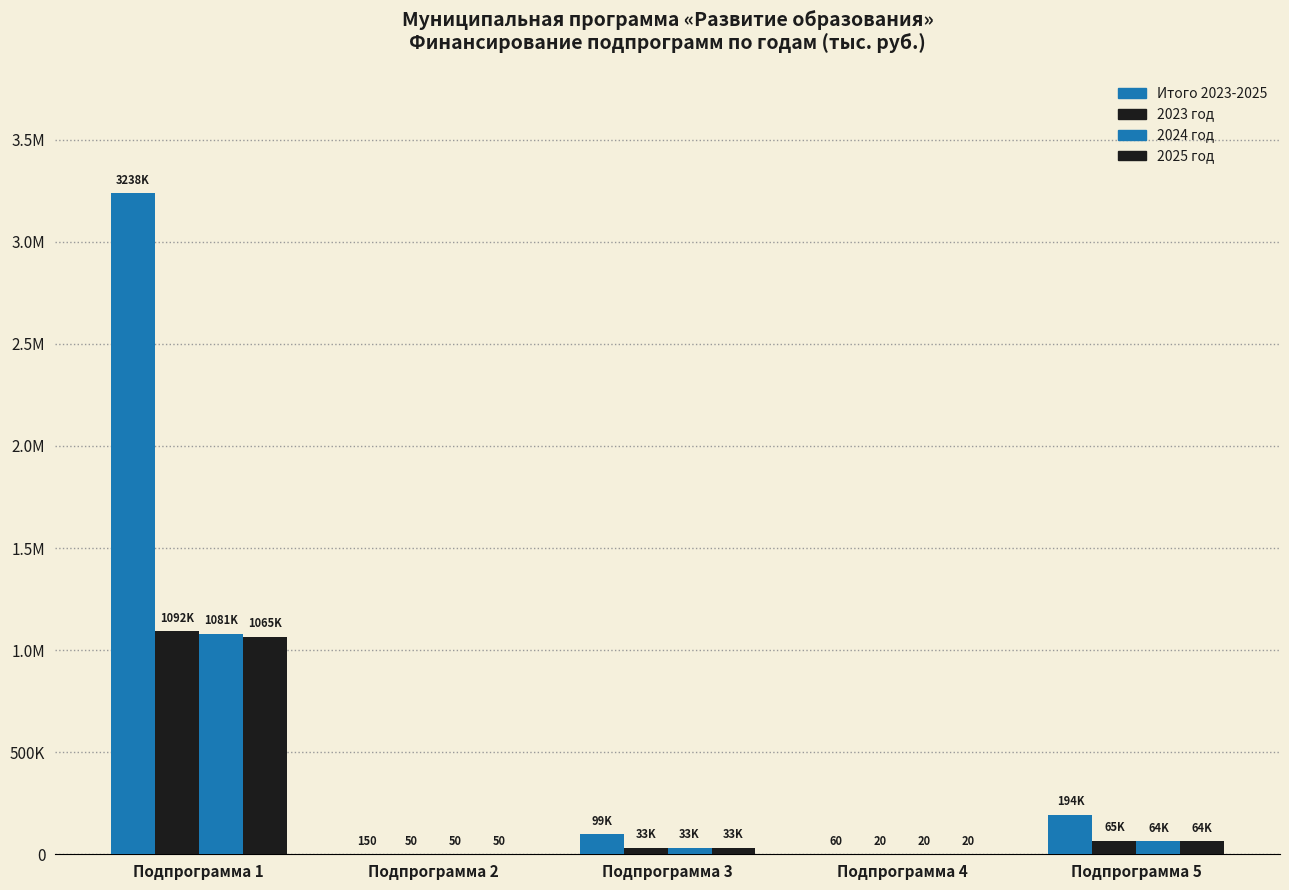

Are the bars horizontal?

No